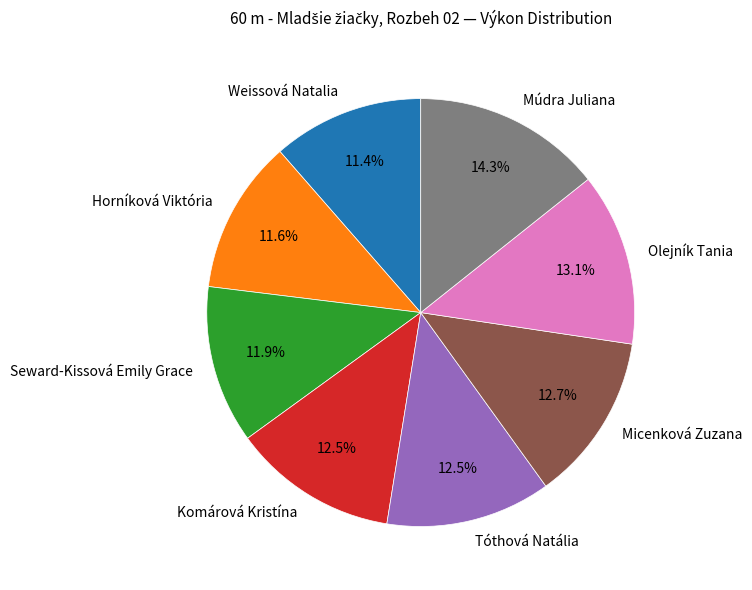

The Komárová Kristína slice represents 3% of the pie. True or false?

False